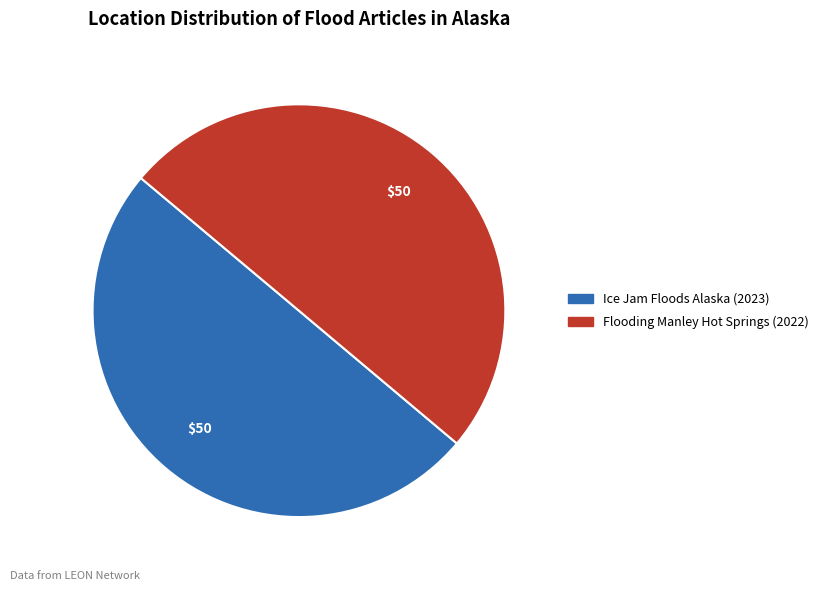

Approximately how many times larger is the value at Flooding Manley Hot Springs (2022) compared to Ice Jam Floods Alaska (2023)?

1.0